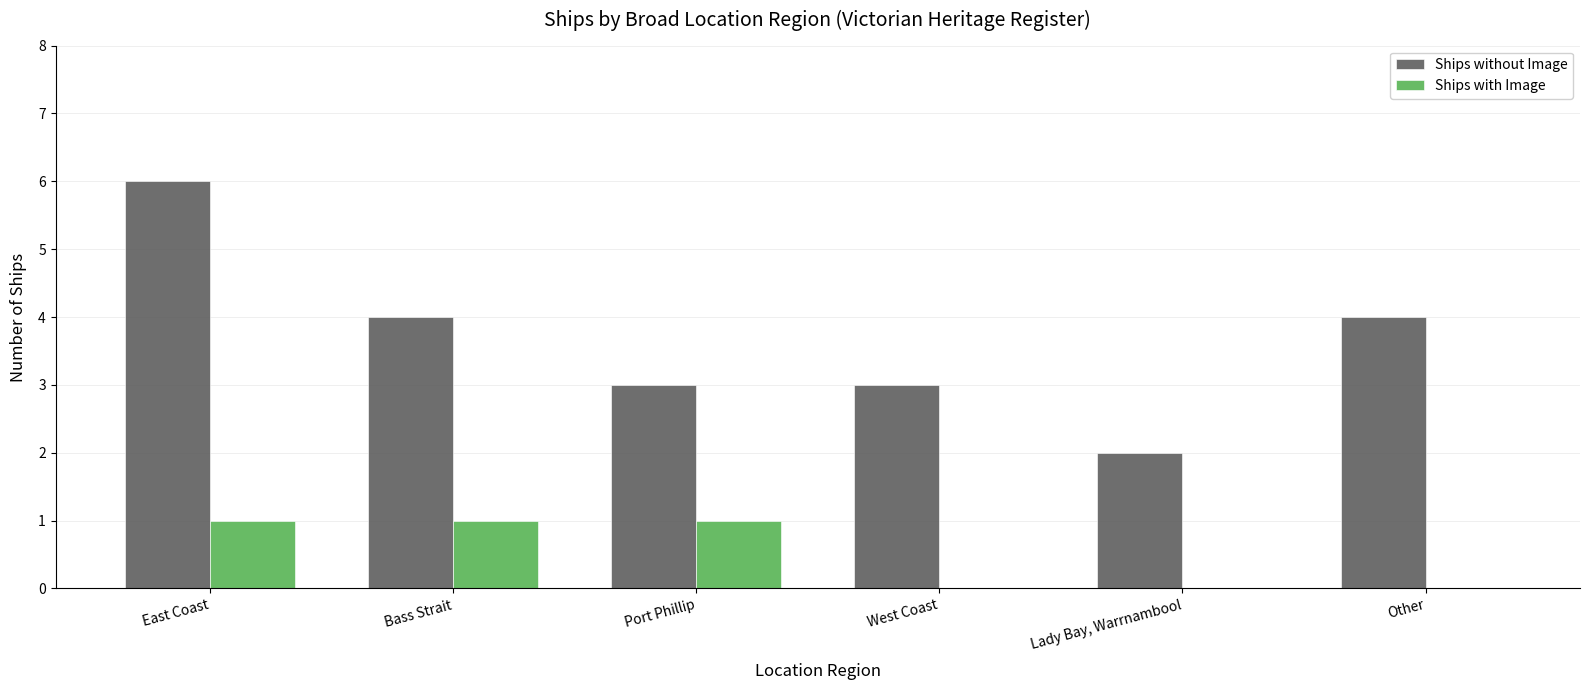

What are all the series names shown in the legend?

Ships without Image, Ships with Image